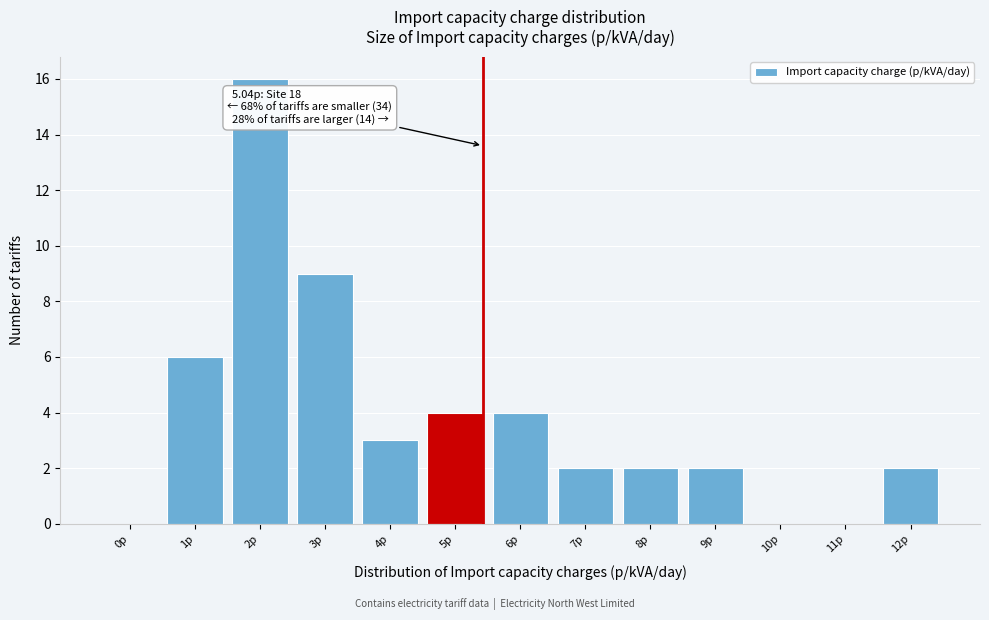

Reading left to right, extract all data points from this chart.

0p=0	1p=6	2p=16	3p=9	4p=3	5p=4	6p=4	7p=2	8p=2	9p=2	10p=0	11p=0	12p=2